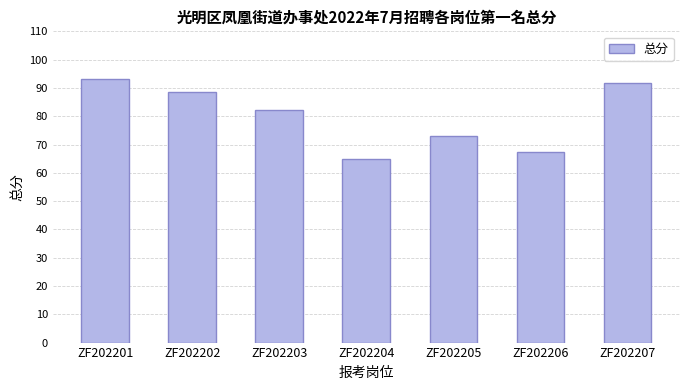

What is the greatest value displayed?

93.2